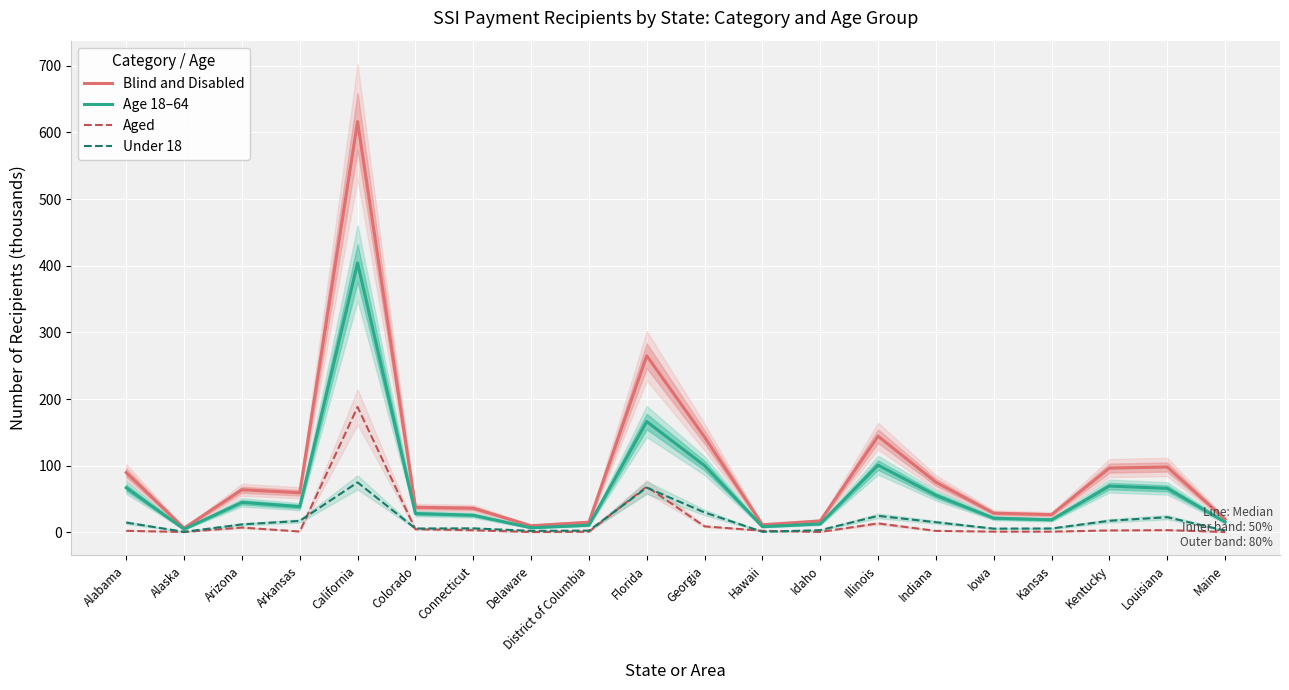

Rank the series by their maximum value, from lowest to highest.

Under 18, Aged, Age 18–64, Blind and Disabled